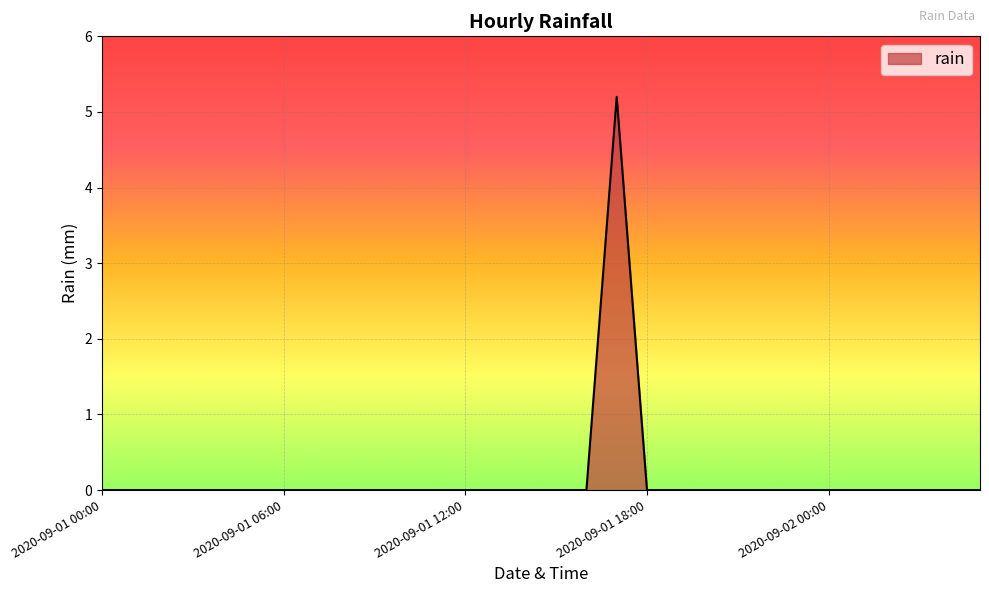

What is the difference between the maximum and minimum values?

5.2